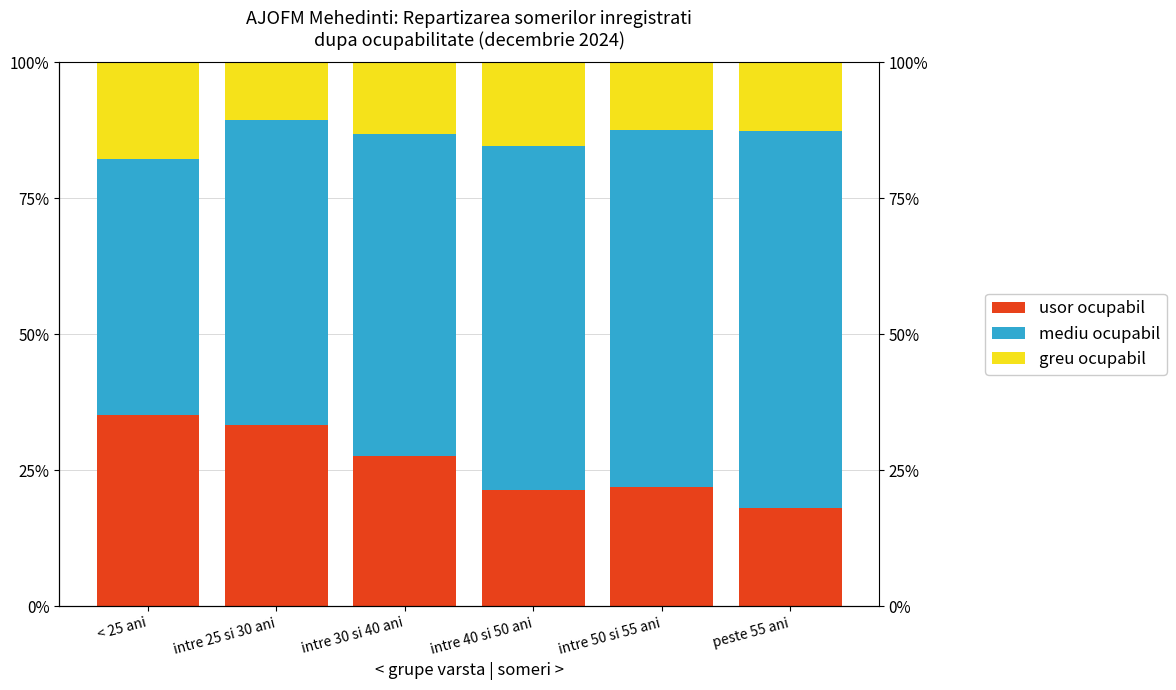

What are all the series names shown in the legend?

usor ocupabil, mediu ocupabil, greu ocupabil